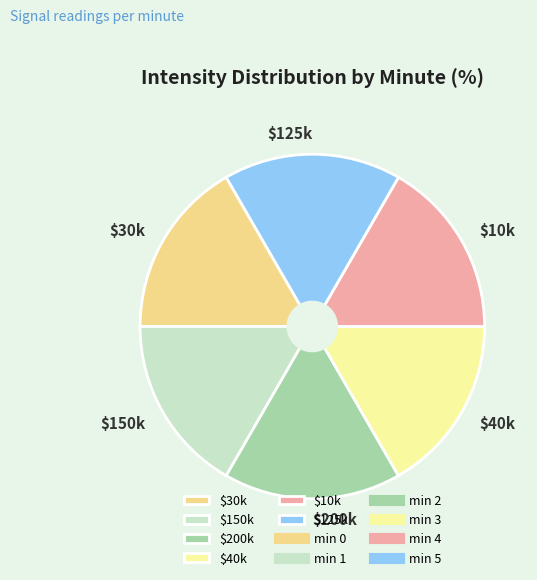

The $10k slice represents 23% of the pie. True or false?

False